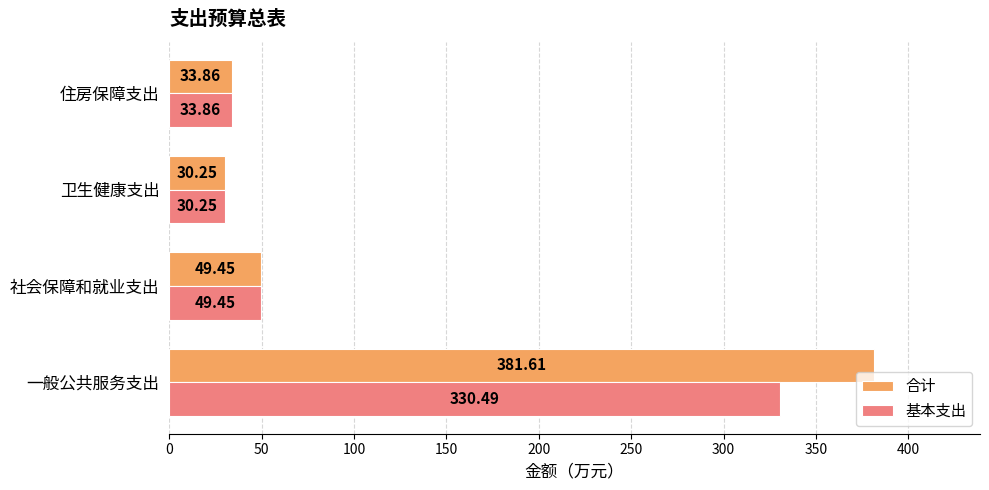

Which label corresponds to the smallest value in the chart?

卫生健康支出